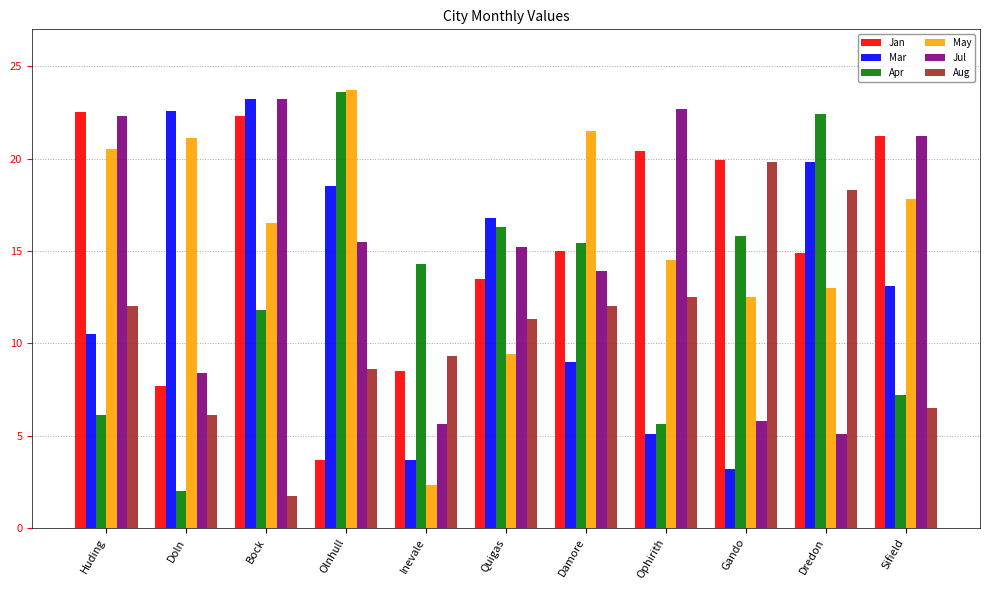

Read the Mar value at Ophirith.

5.1